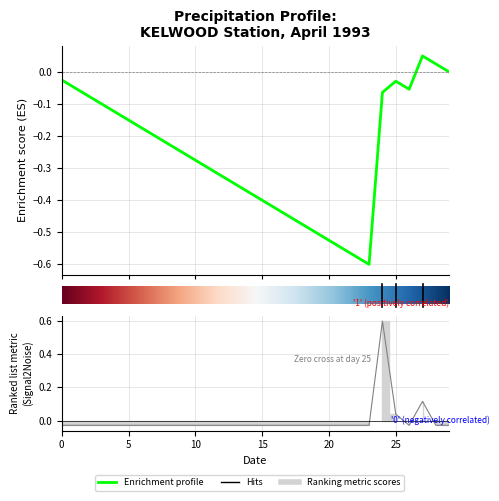

Reading left to right, what are all the values shown in this chart?

-0.0	-0.0	-0.0	-0.0	-0.0	-0.0	-0.0	-0.0	-0.0	-0.0	-0.0	-0.0	-0.0	-0.0	-0.0	-0.0	-0.0	-0.0	-0.0	-0.0	-0.0	-0.0	-0.0	-0.0	0.6	0.0	-0.0	0.1	-0.0	-0.0